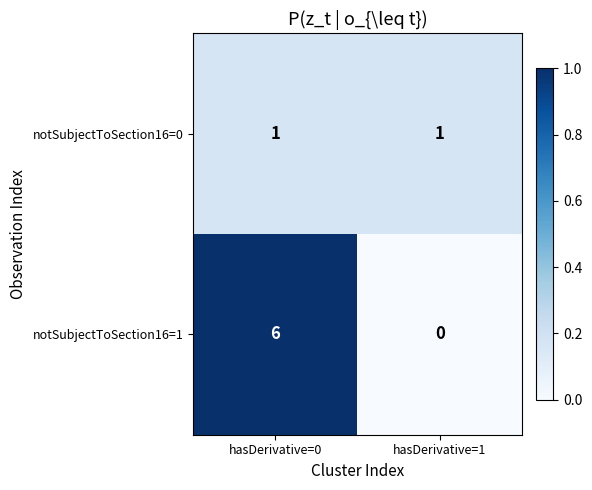

Which category has the lowest value in the notSubjectToSection16=1 series?

hasDerivative=1